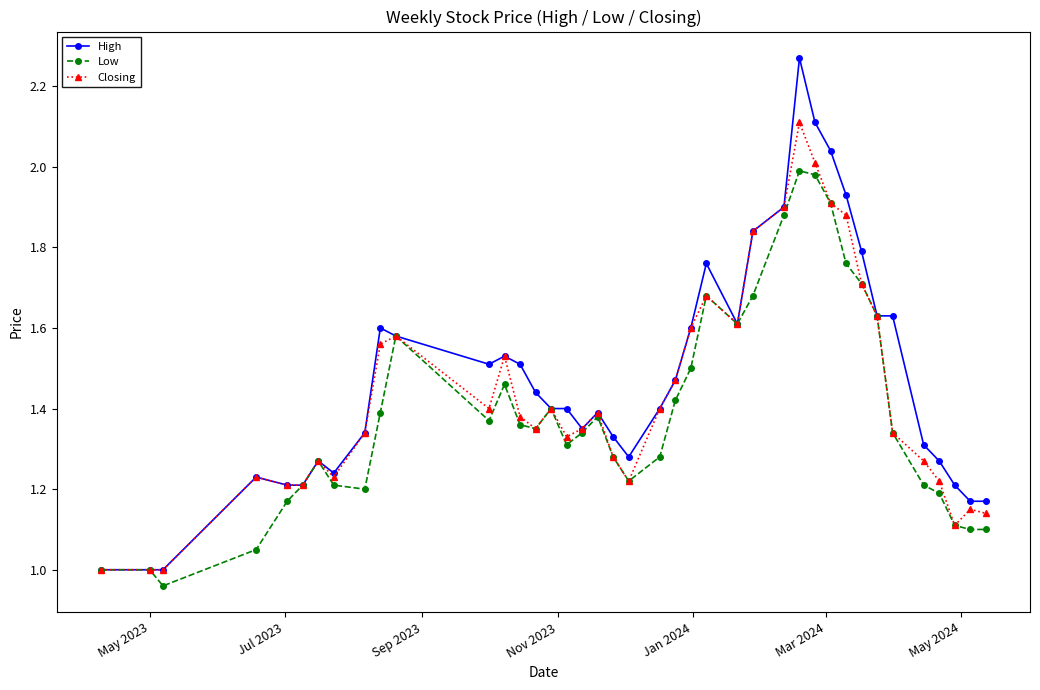

True or false: Closing has more than 2 interior local peaks.

True